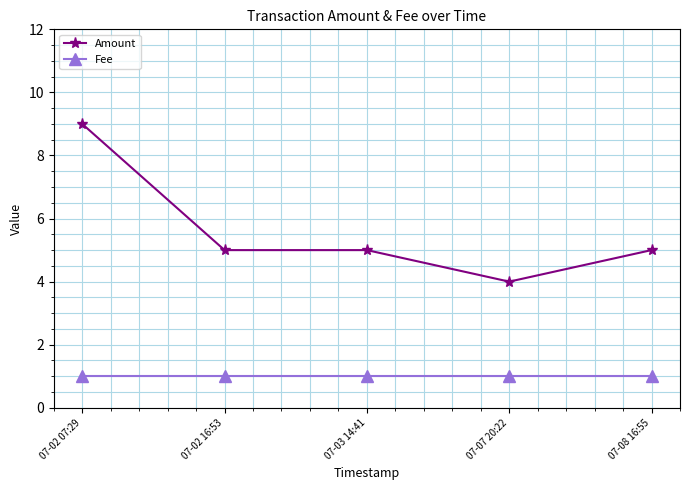

What position from the left is 07-08 16:55?

5